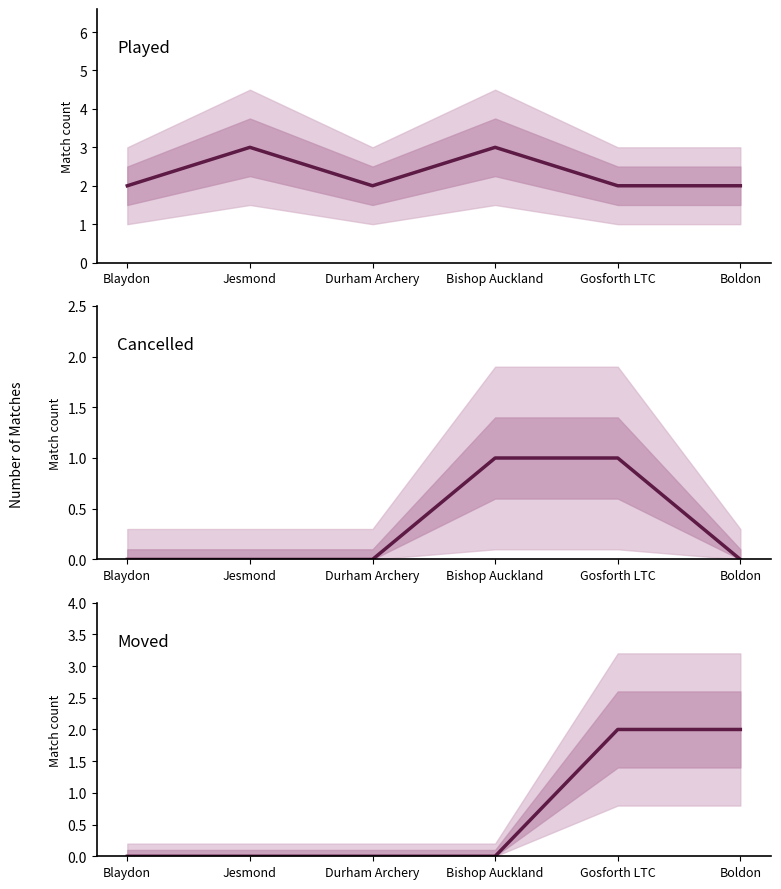

True or false: Moved has more than 1 interior local peaks.

False